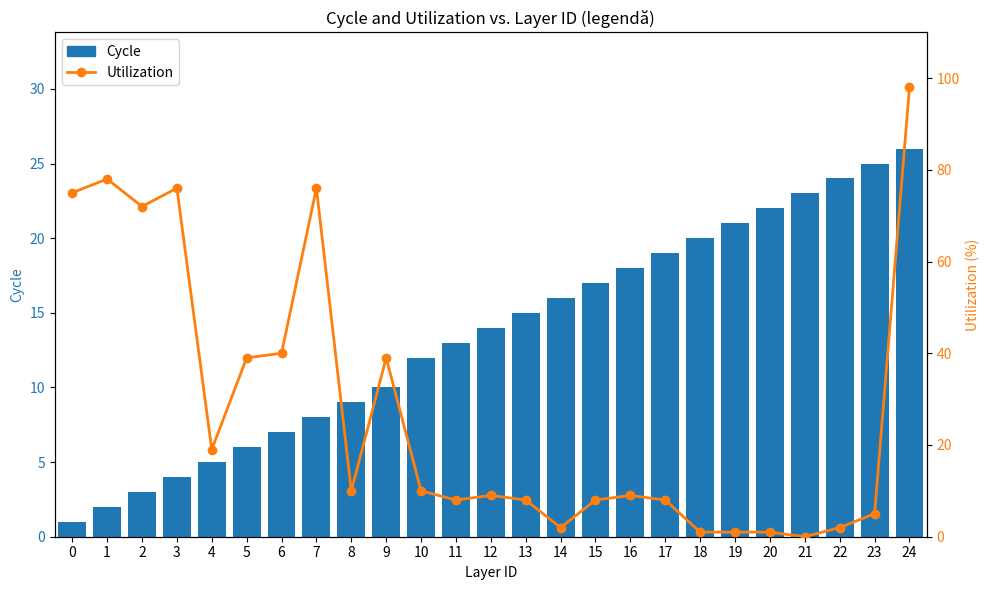

Does the chart contain any negative values?

No